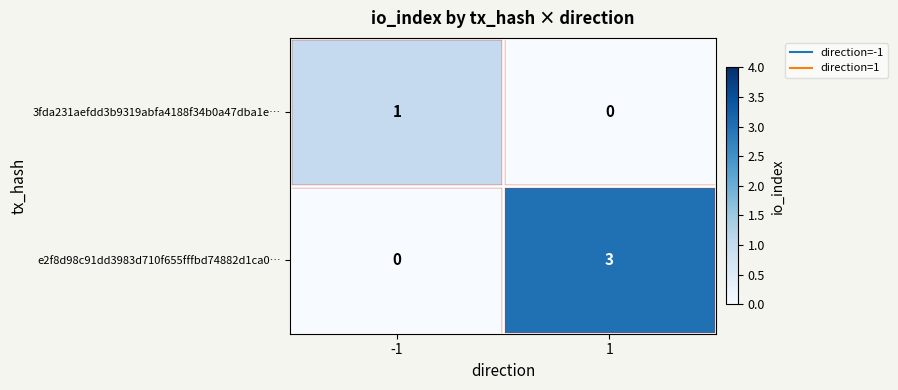

Rank the series by their average value, from lowest to highest.

3fda231aefdd3b9319abfa4188f34b0a47dba1e…, e2f8d98c91dd3983d710f655fffbd74882d1ca0…